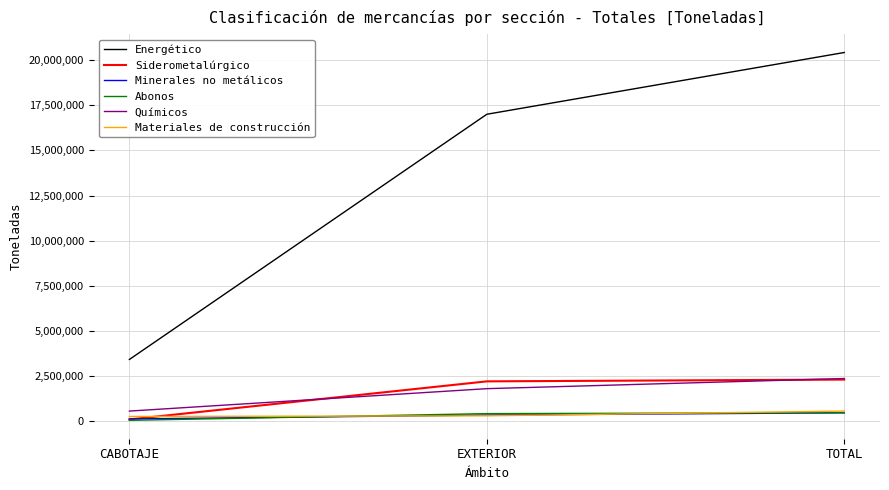

What is the total value across all series at CABOTAJE?

4518271